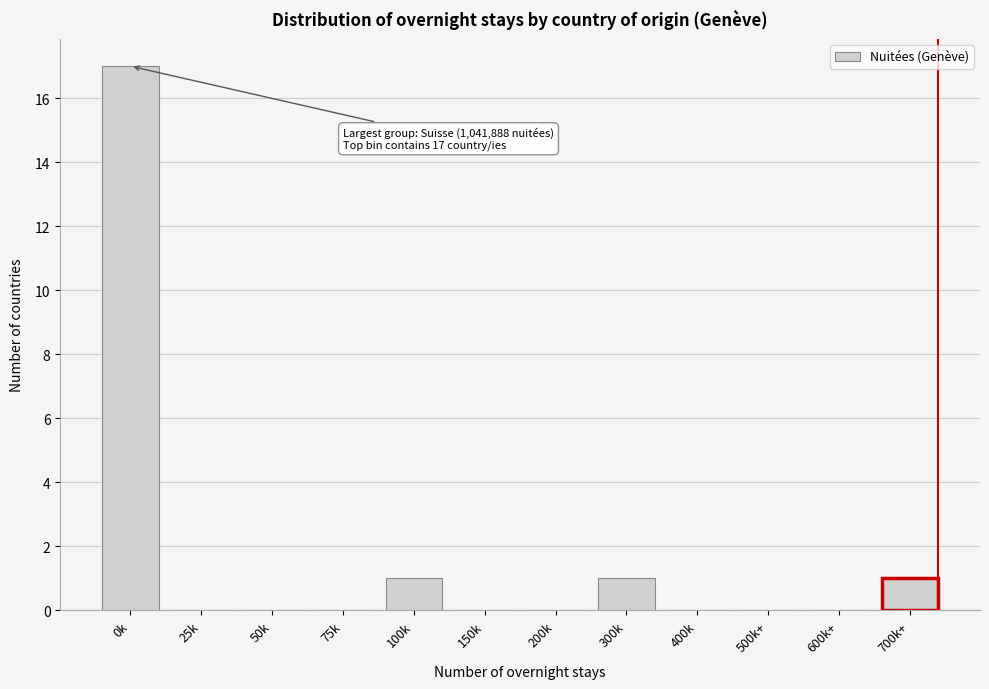

Reading left to right, list all the values displayed in this chart.

0k=17	25k=0	50k=0	75k=0	100k=1	150k=0	200k=0	300k=1	400k=0	500k+=0	600k+=0	700k+=1